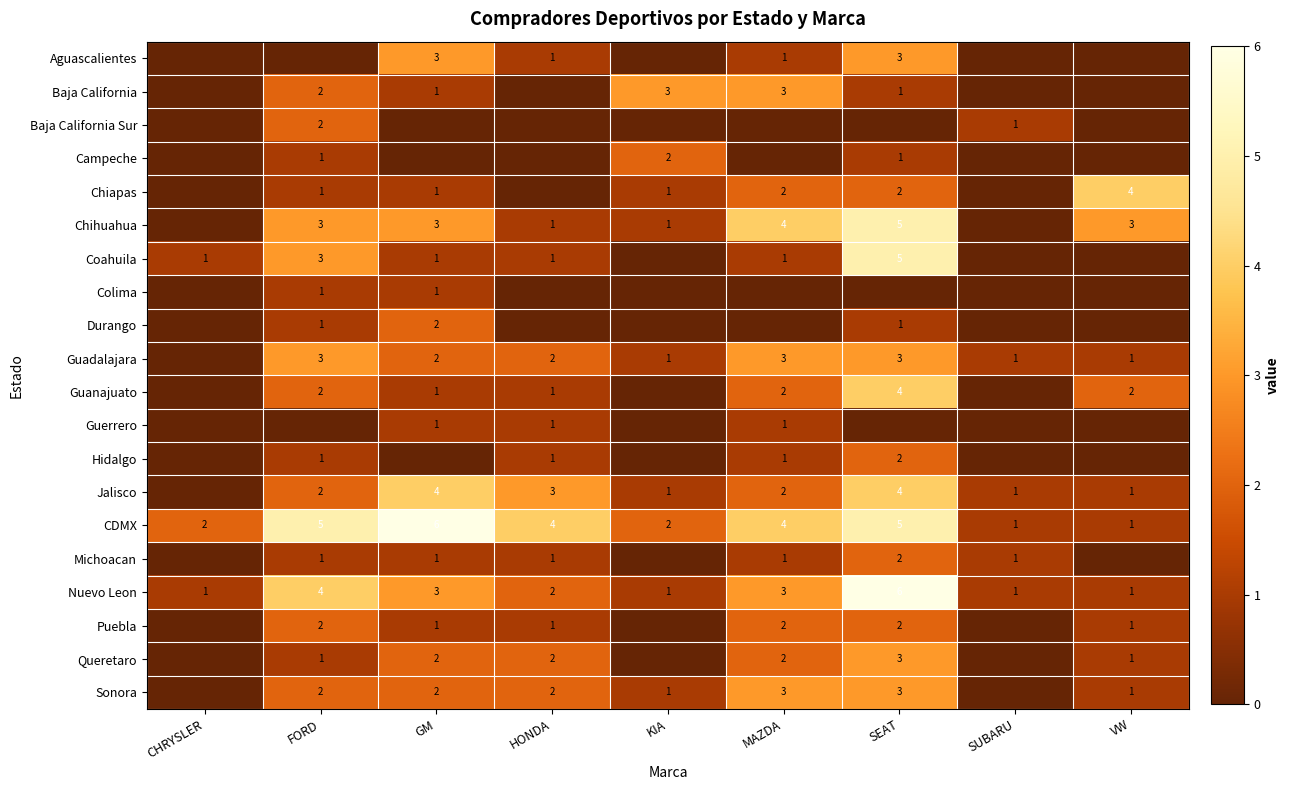

Is it true that Queretaro equals 2 at GM?

True